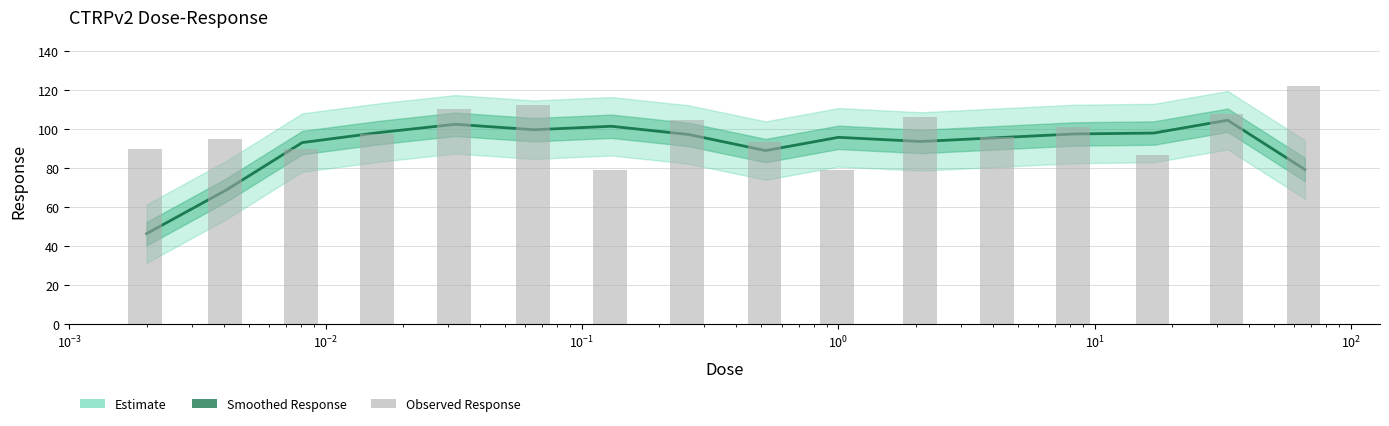

Where does the data first go above 97?

$\mathdefault{10^{-2}}$